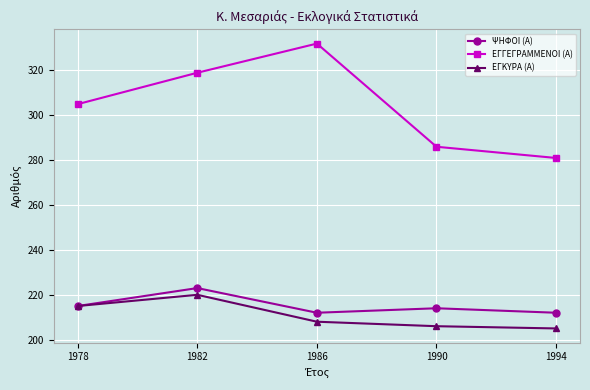

What is the average value of the ΕΓΓΕΓΡΑΜΜΕΝΟΙ (Α) series?

305